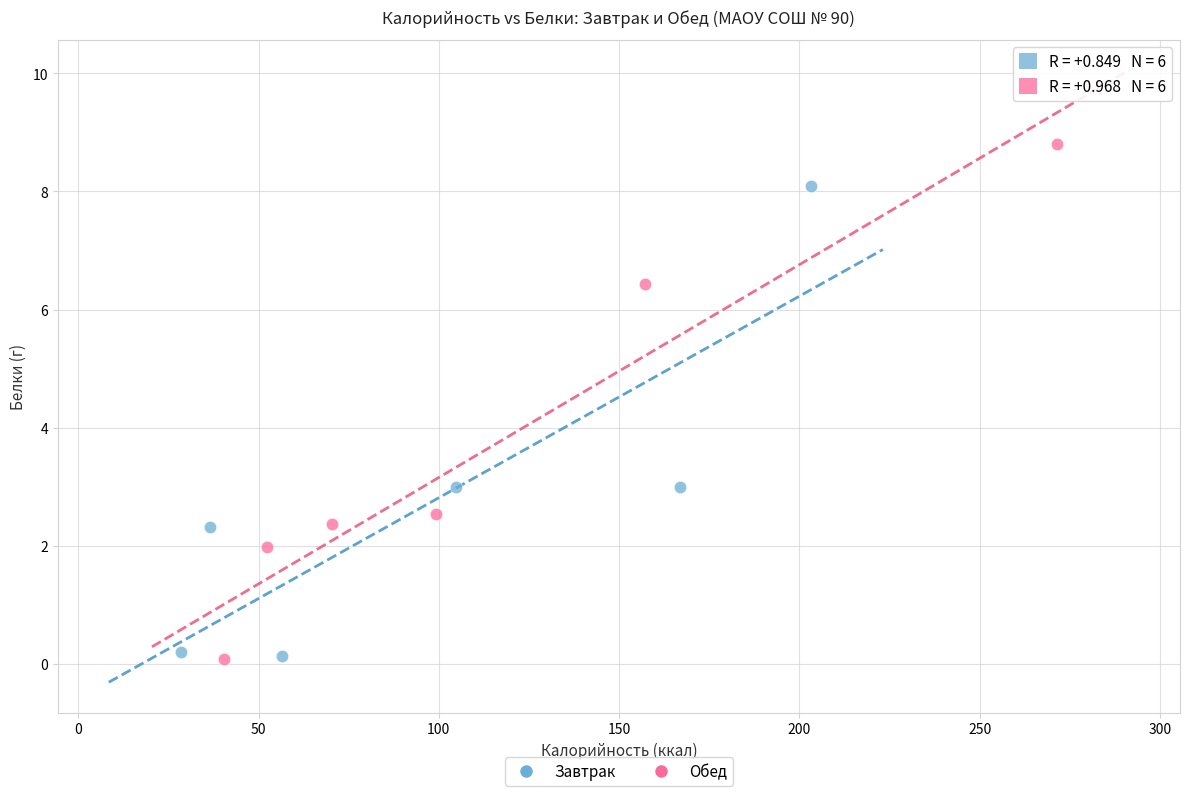

Which series has the largest Y range (max minus min)?

Обед